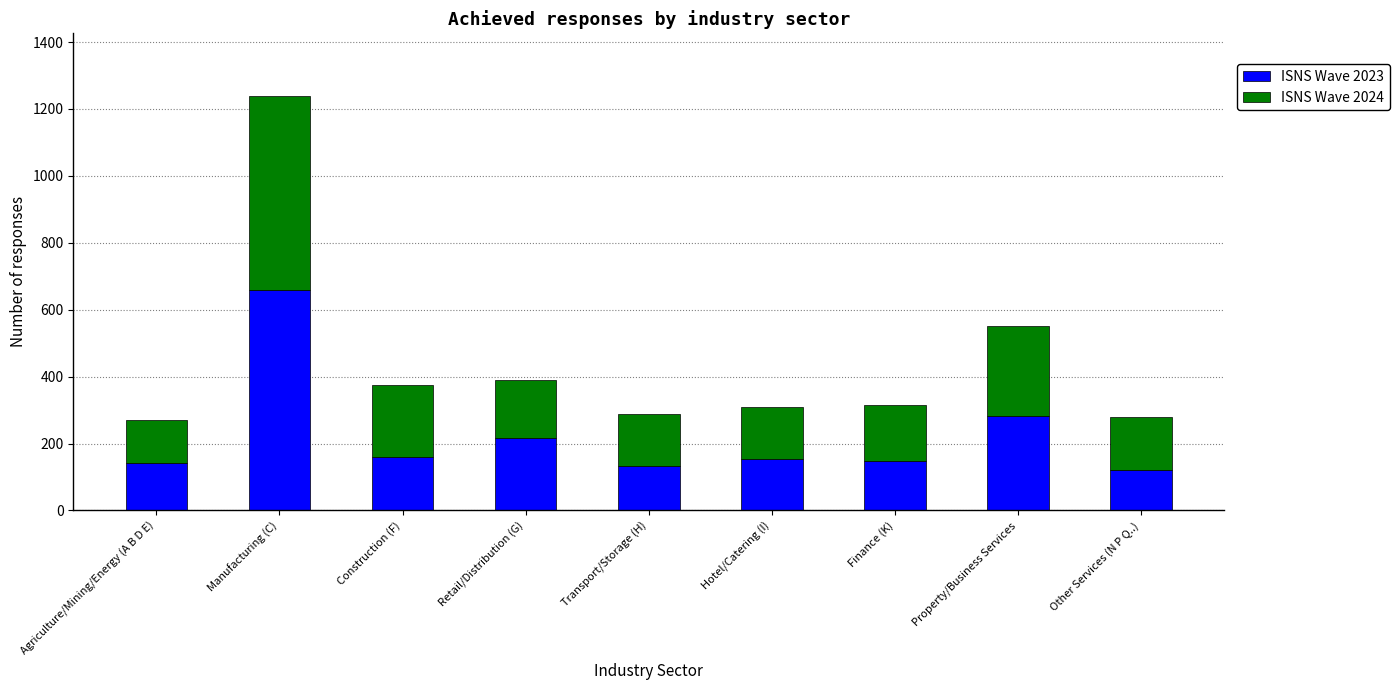

The value of ISNS Wave 2023 at Property/Business Services is 283. True or false?

True